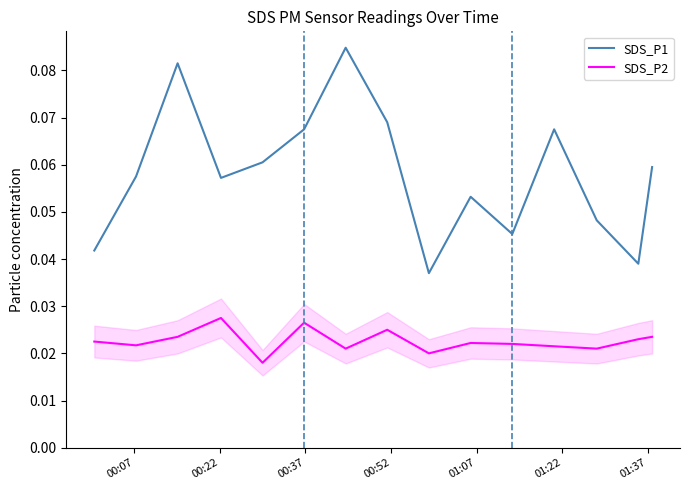

True or false: SDS_P1 and SDS_P2 cross at least once.

False